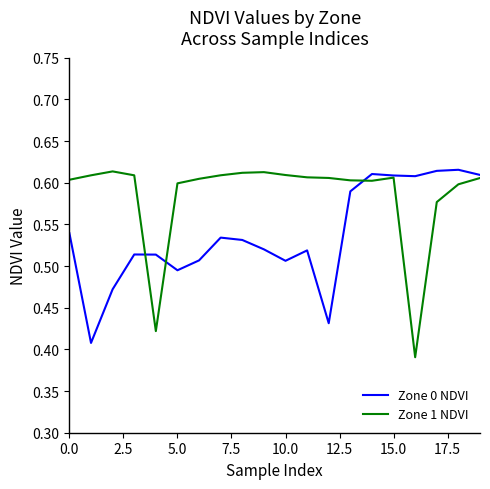

Which series has the largest total across all categories?

Zone 1 NDVI